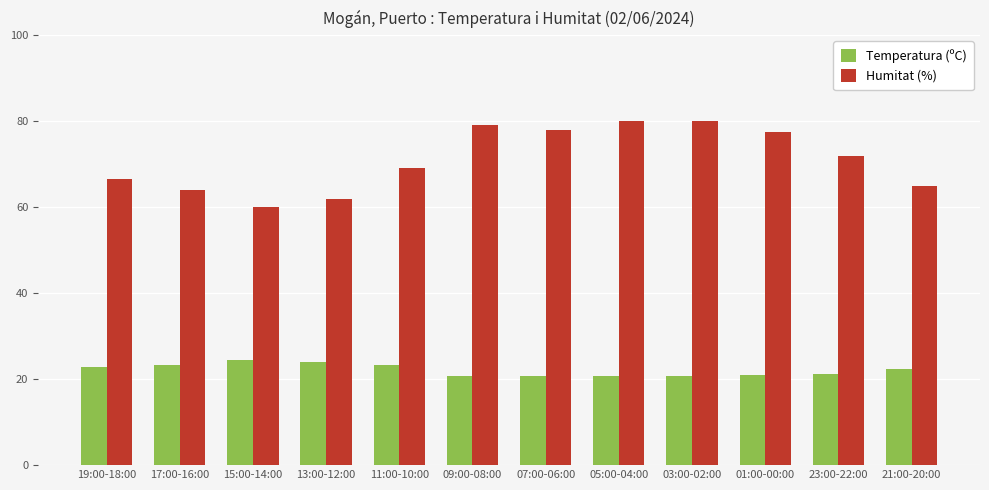

At 13:00-12:00, list the series in order from smallest to largest.

Temperatura (ºC), Humitat (%)